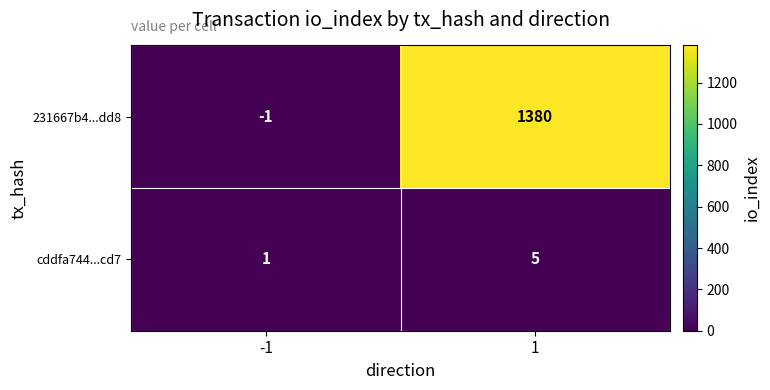

What is the sum of all cddfa744...cd7 values?

6